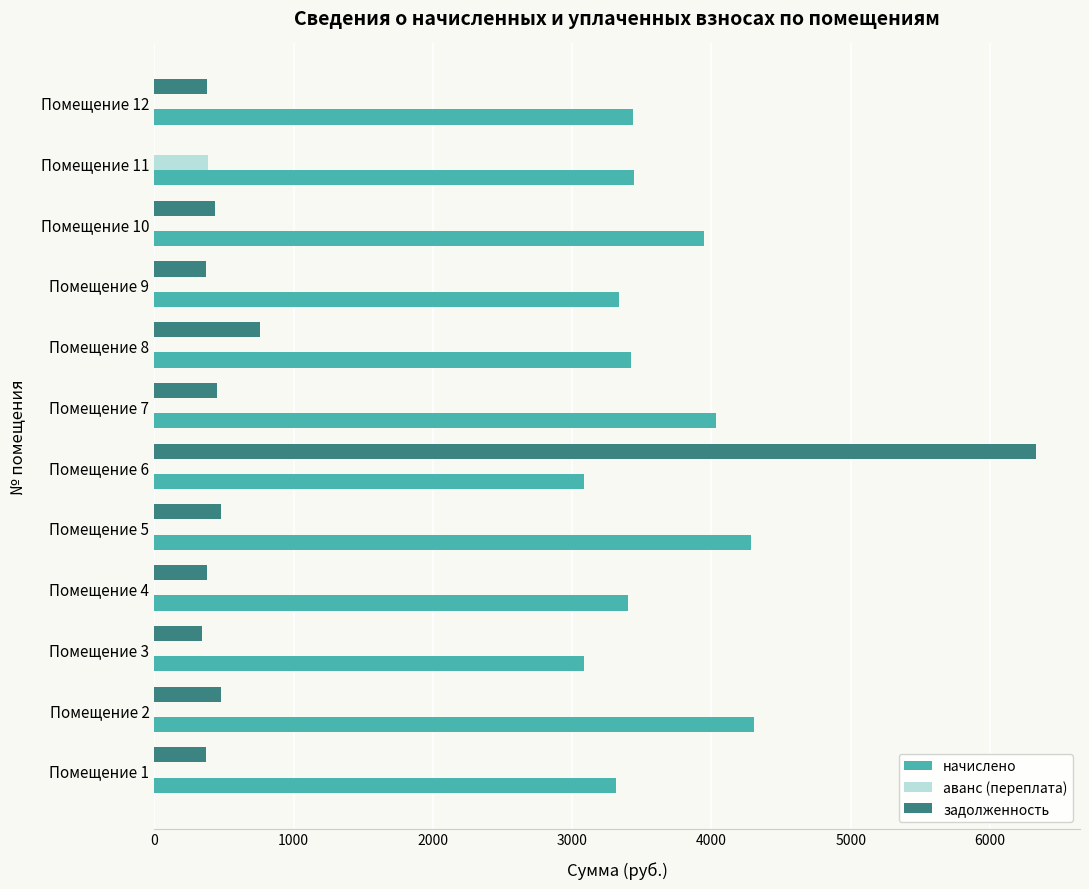

Which series has the largest total across all categories?

начислено